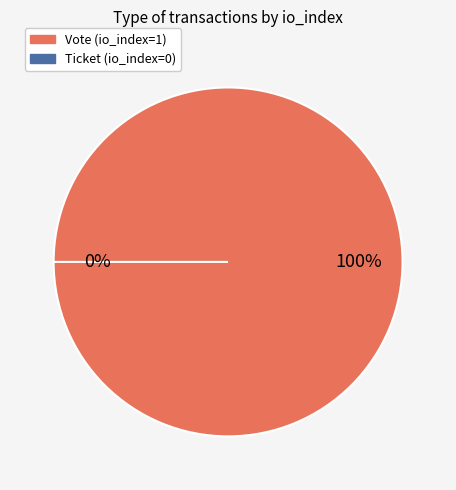

What is the change in value from Vote (io_index=1) to Ticket (io_index=0)?

-1